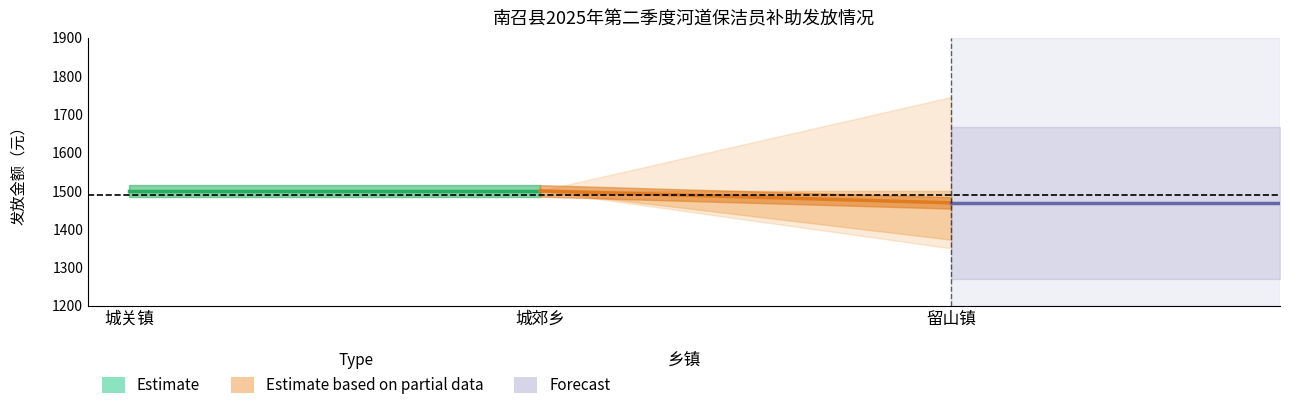

Is the value of Forecast at 城关镇 greater than the value of Estimate at 城郊乡?

No